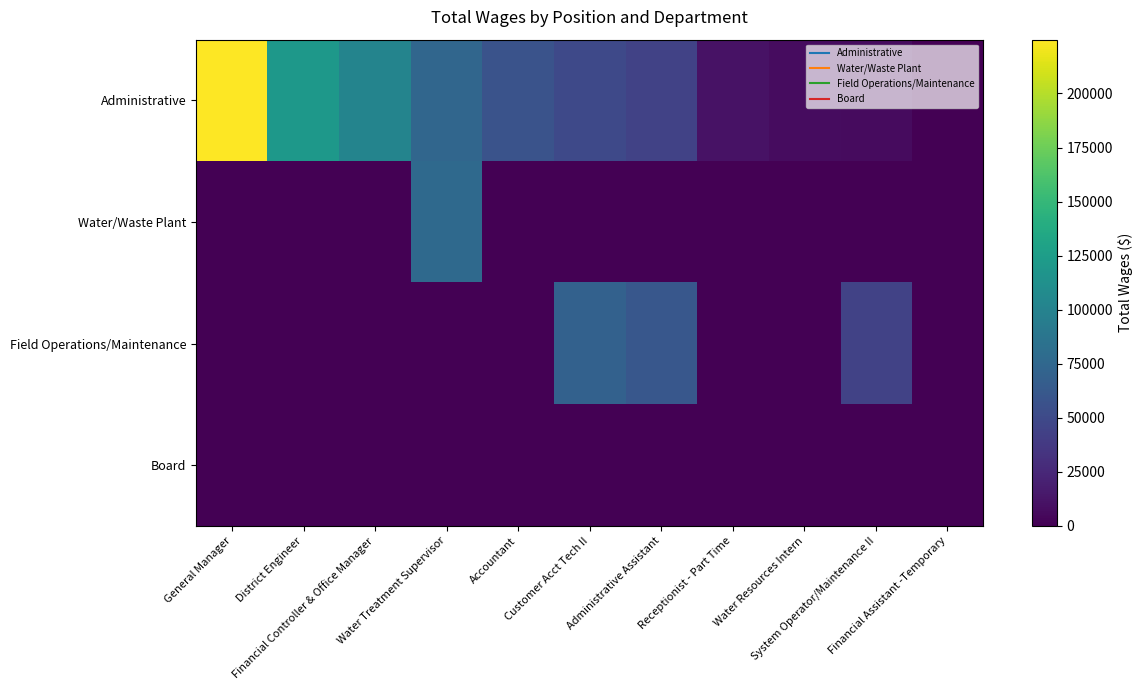

What is the greatest value displayed?

224880